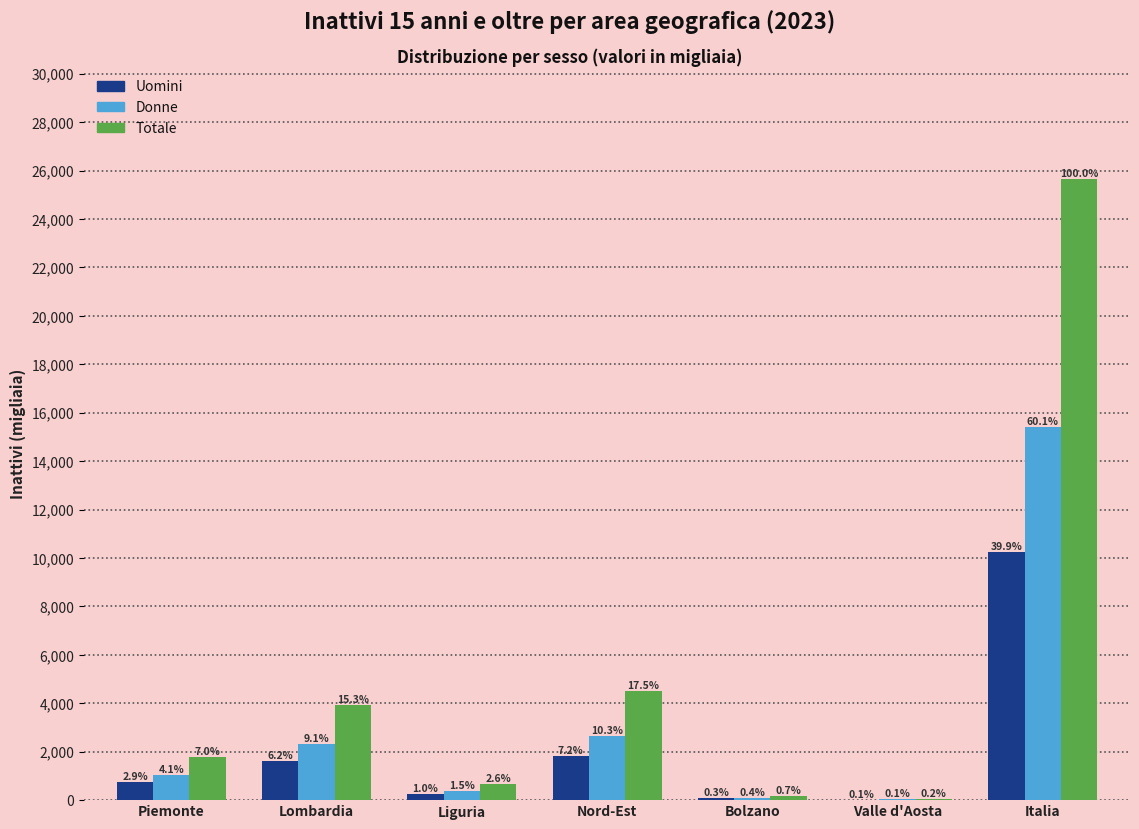

What are all the series names shown in the legend?

Uomini, Donne, Totale